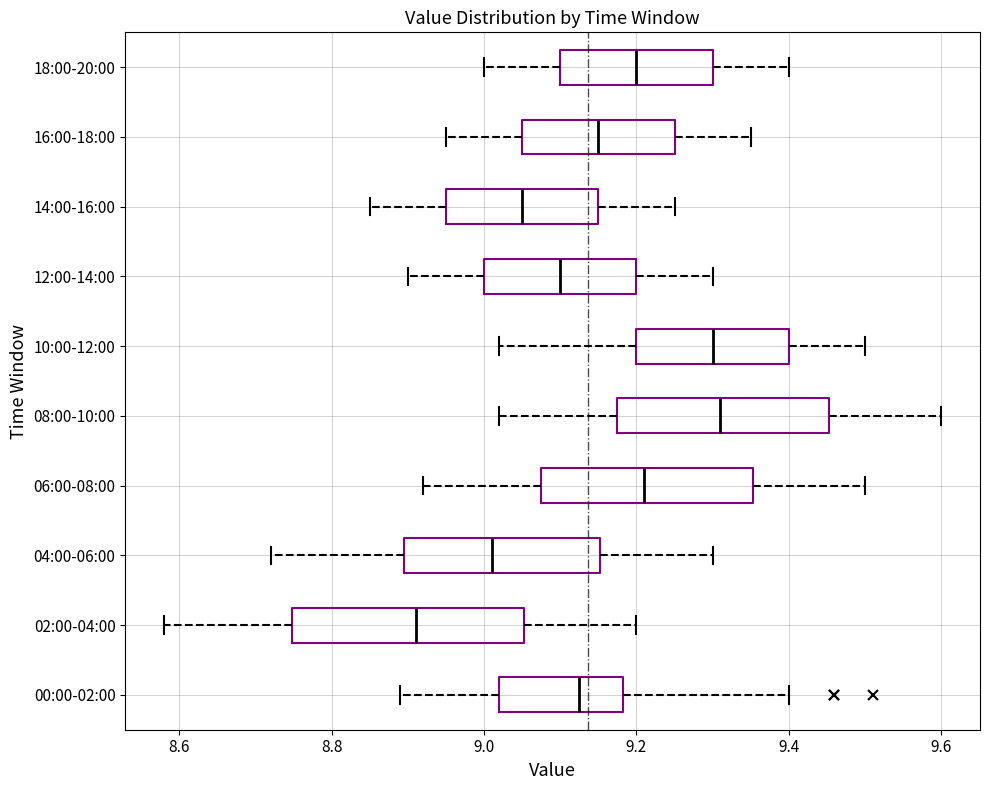

Comparing the boxes themselves (not the whiskers), which one is the widest?

02:00-04:00